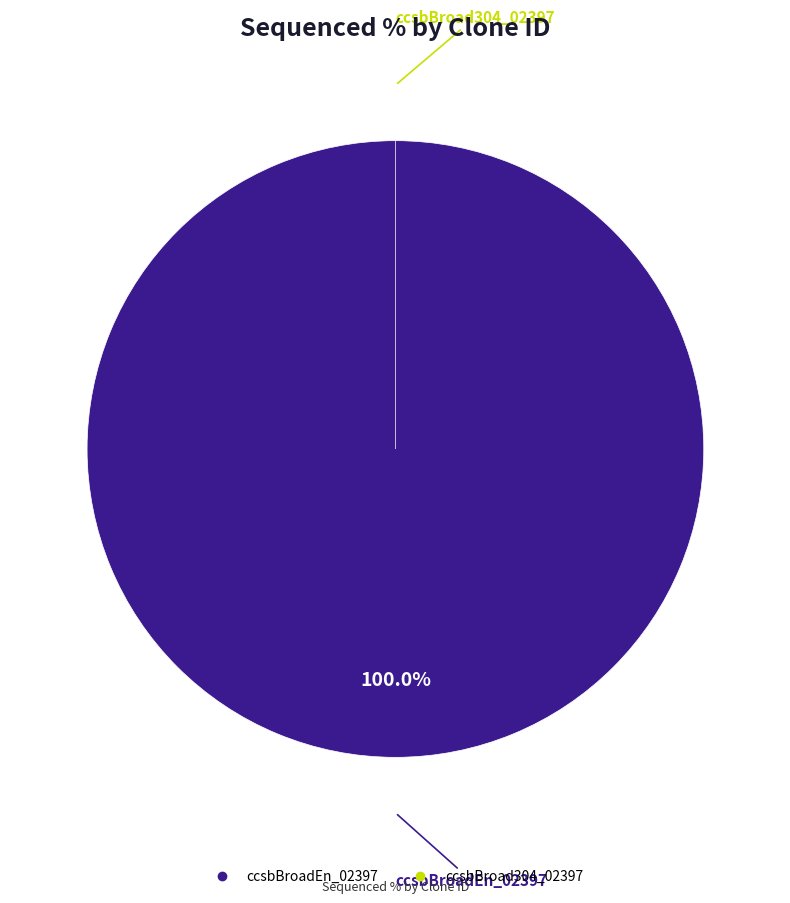

What is the largest slice in the pie chart?

ccsbBroadEn_02397